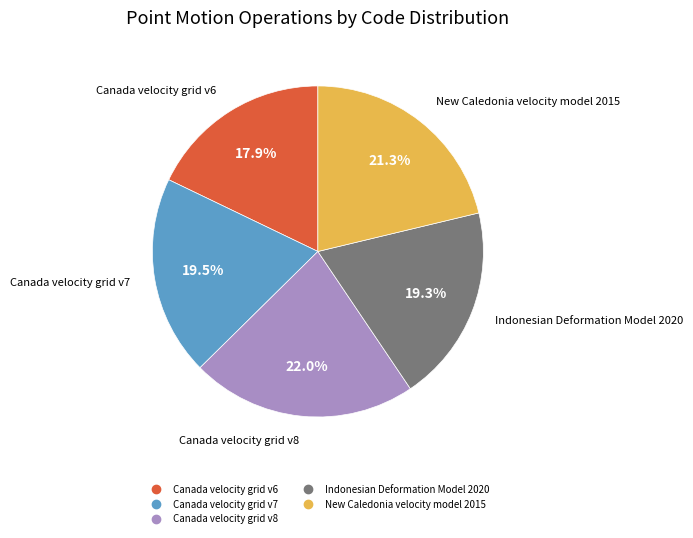

Which slice is the smallest?

Canada velocity grid v6